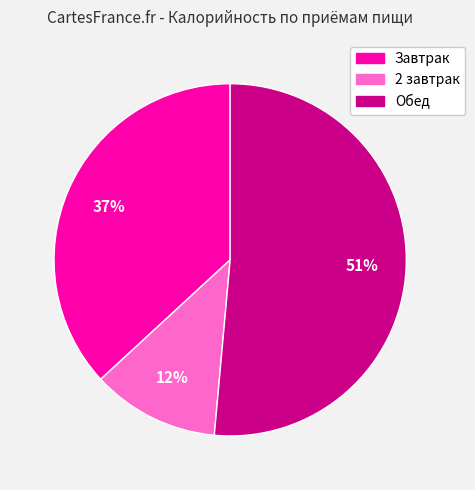

Do 2 завтрак and Обед together represent more than half of the pie?

Yes